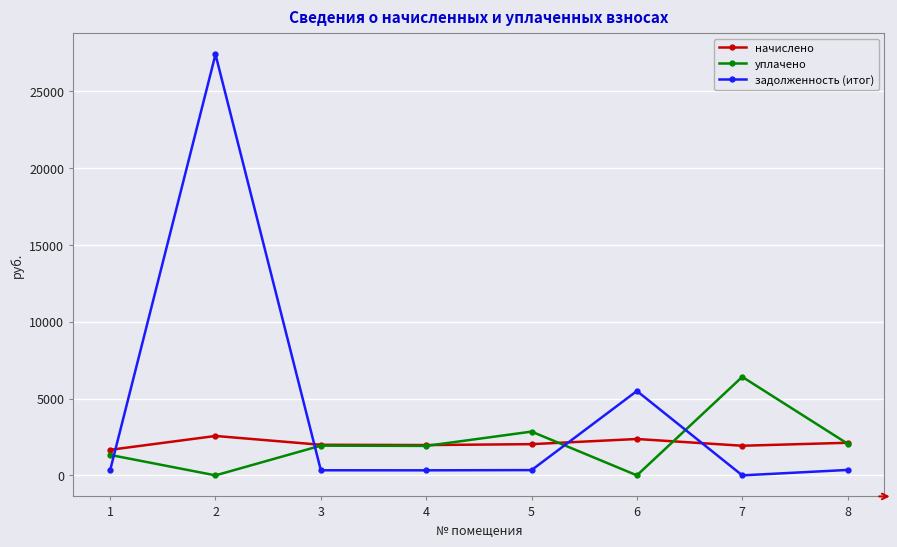

True or false: задолженность (итог) has more than 0 points higher than both neighbors.

True